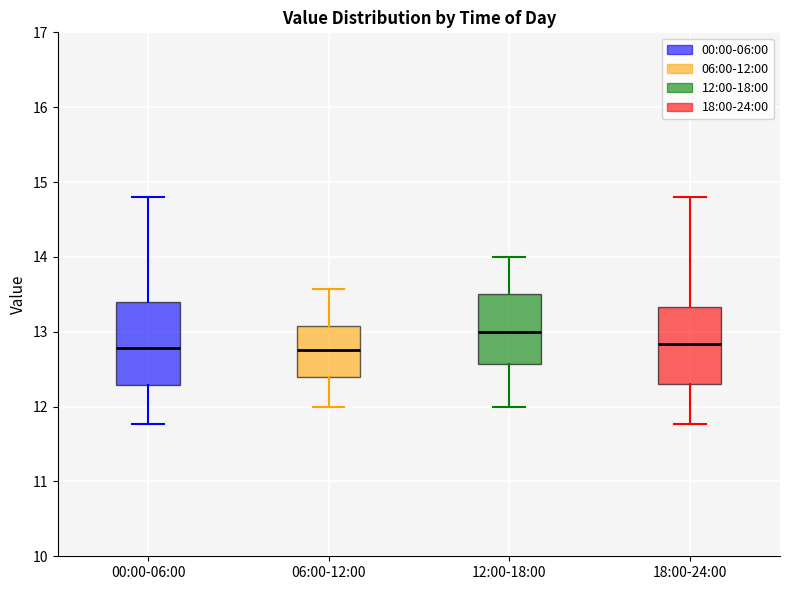

Where does the median line of the box for 06:00-12:00 sit on the y-axis? The values are not printed on the chart, so give them approximately, as read against the axis.

12.8